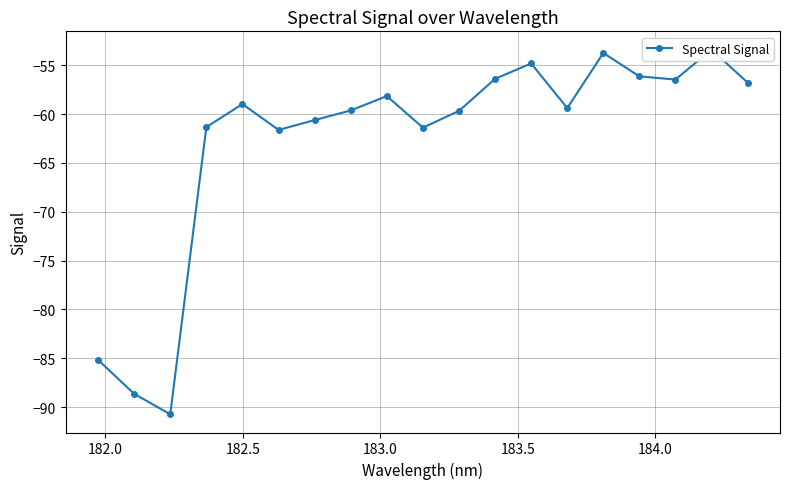

What is the sum of all values?

-1193.0